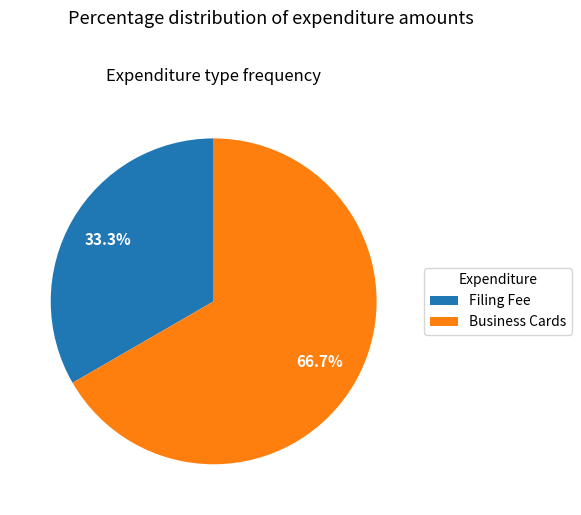

What is the ratio of the value at Business Cards to the value at Filing Fee?

2.0